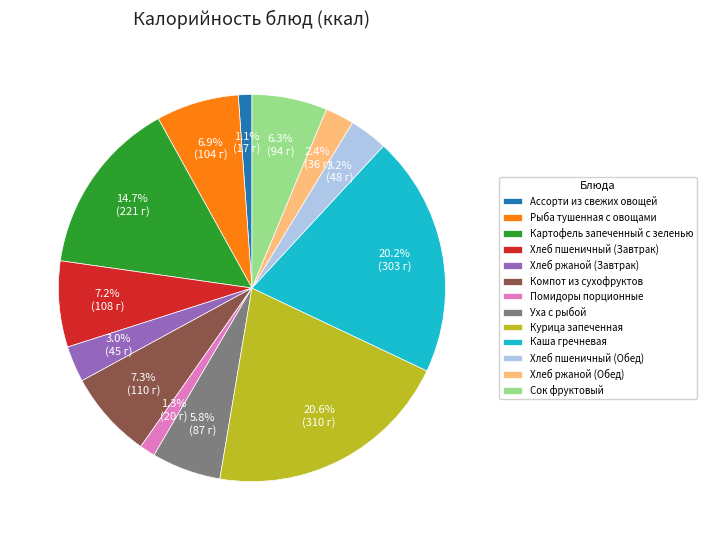

To the nearest percent, what portion does Каша гречневая represent?

20%